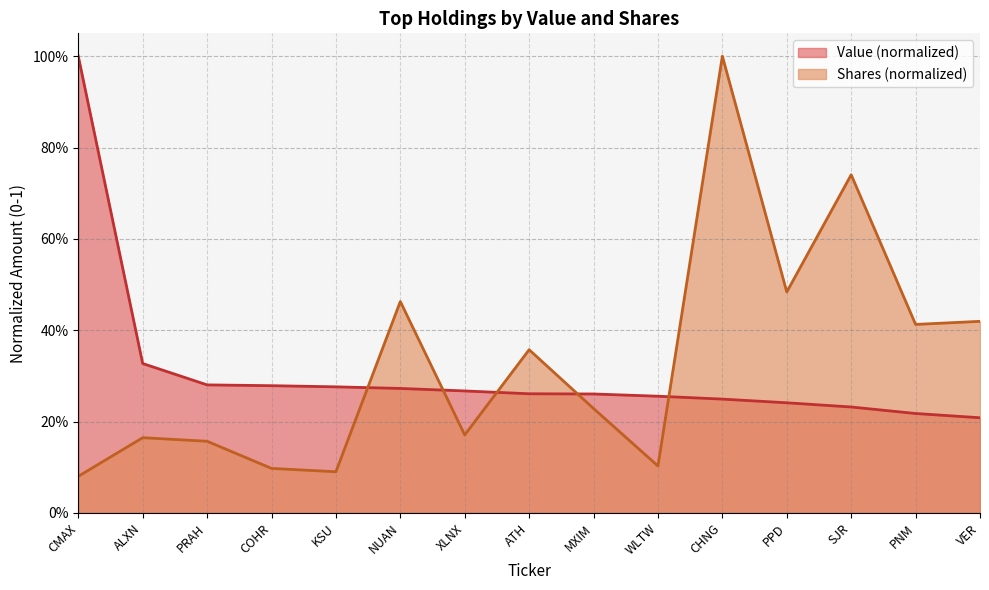

Rank the series by their maximum value, from highest to lowest.

Value, Shares or principal amount